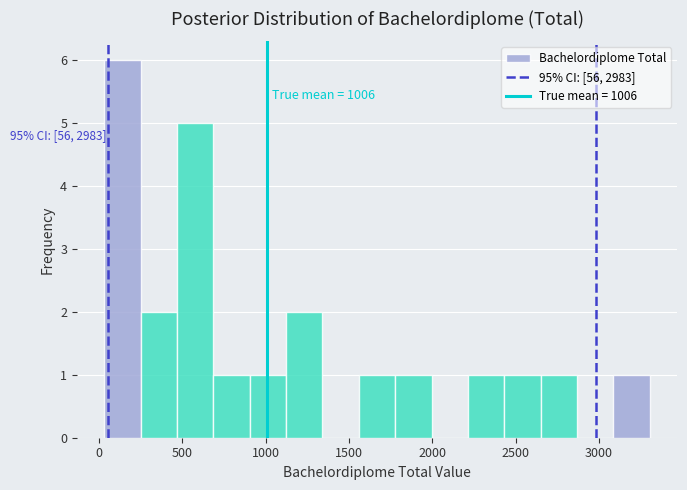

Over which range of the x-axis is the bar tallest?

50 to 250